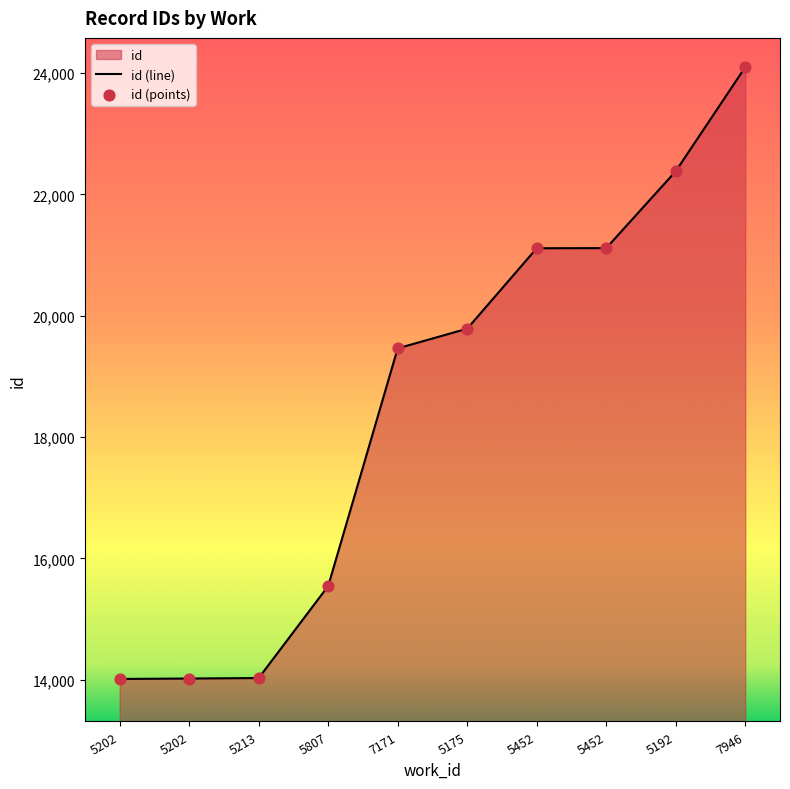

What is the change in value from 7171 to 5452?

+1652